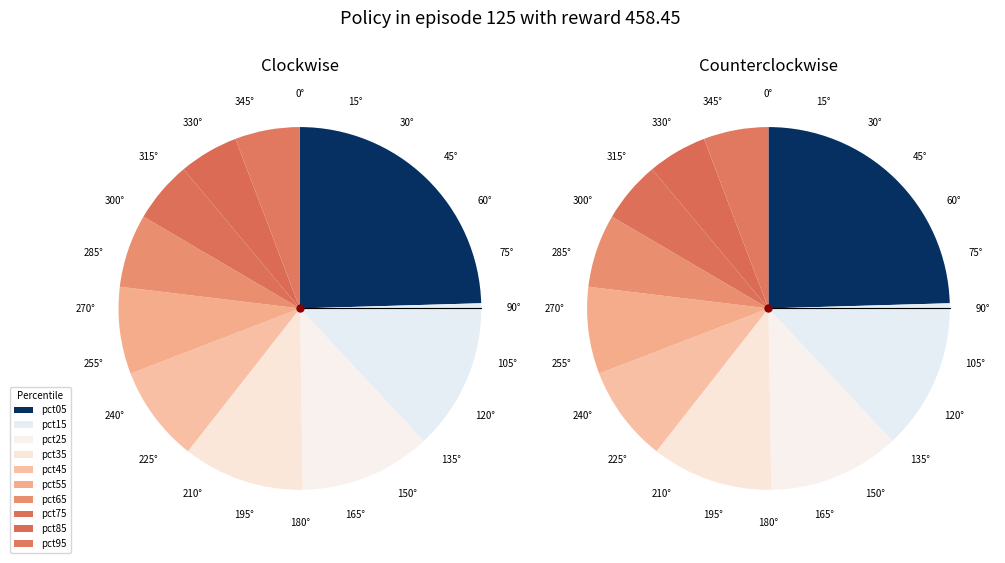

How many slices are in this pie chart?

10